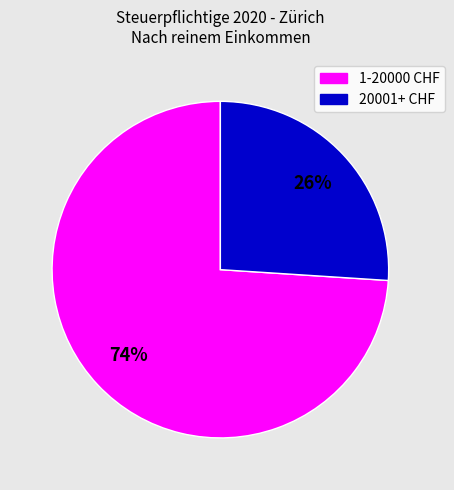

To the nearest percent, what is the difference between the 1-20000 CHF and 20001+ CHF slice percentages?

48%